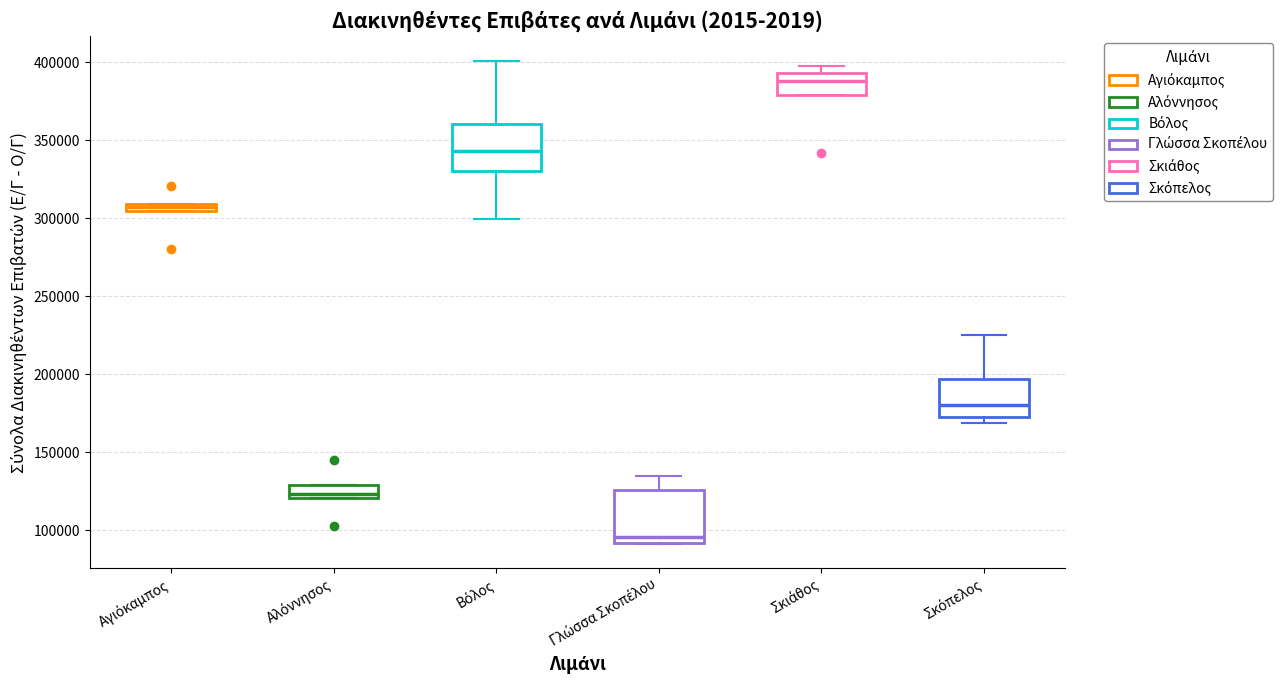

Which box's median line is the lowest?

Γλώσσα Σκοπέλου